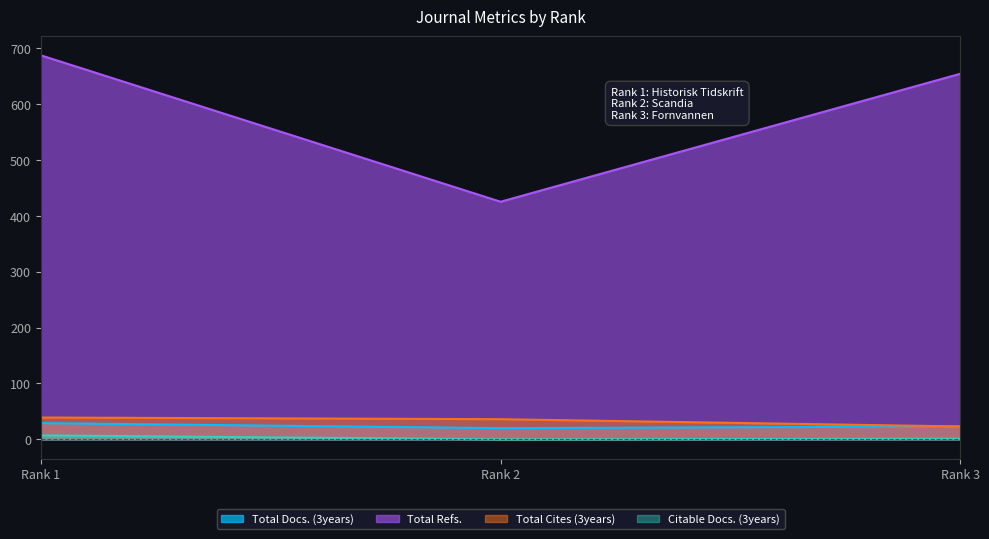

The value of Total Cites (3years) at Rank 2 is 36. True or false?

True